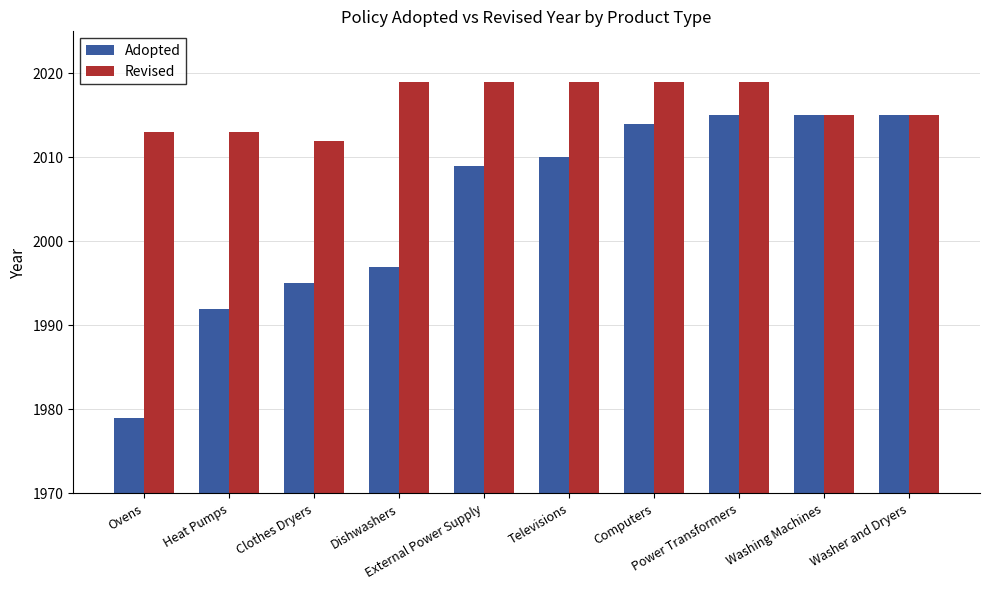

What is the approximate value of Revised at Ovens?

2013